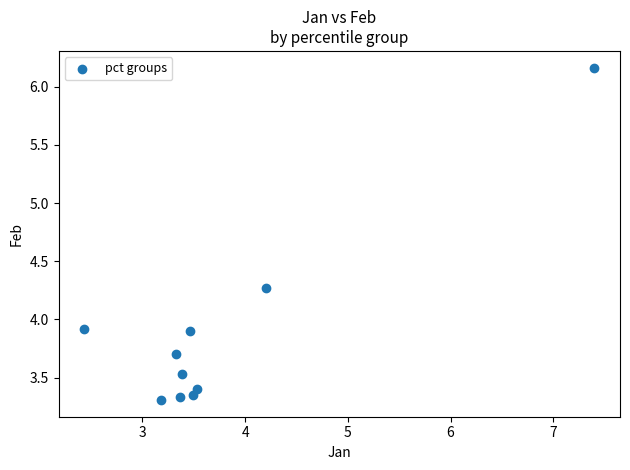

What is the average X value?

3.8